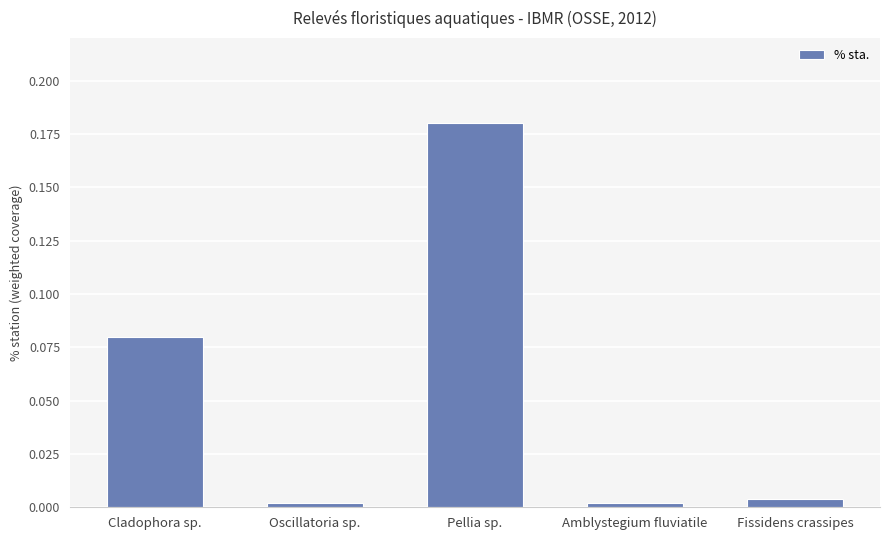

What is the change in value from Cladophora sp. to Fissidens crassipes?

-0.1